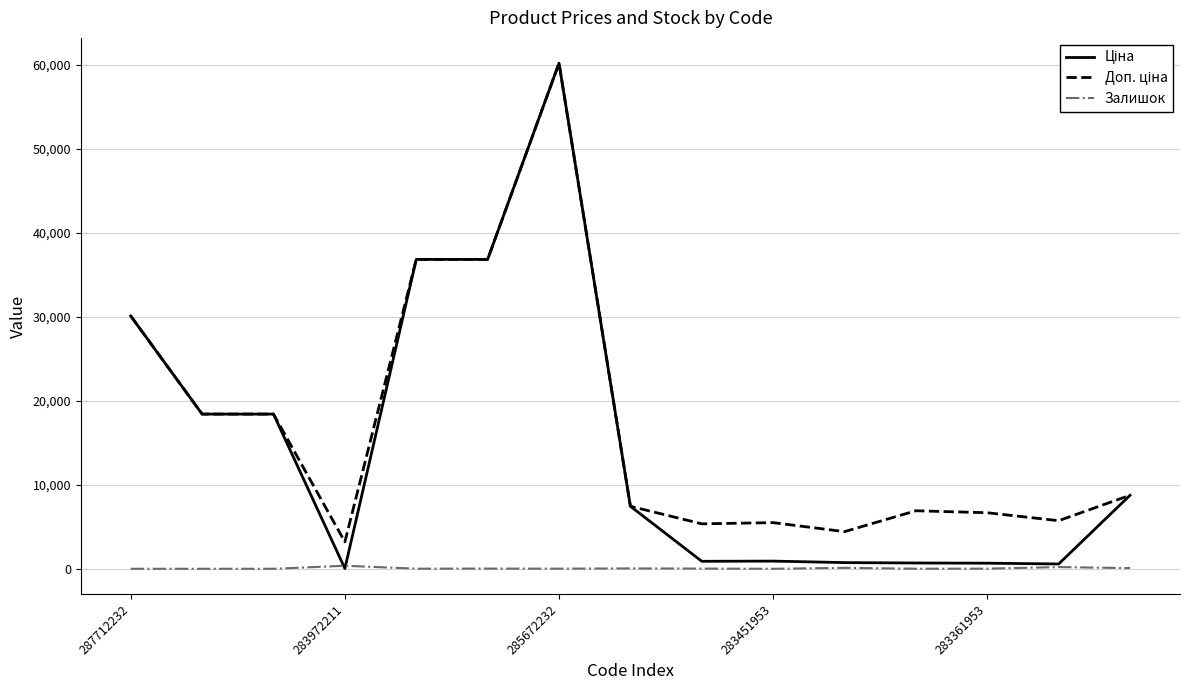

What is the greatest value displayed?

60205.6